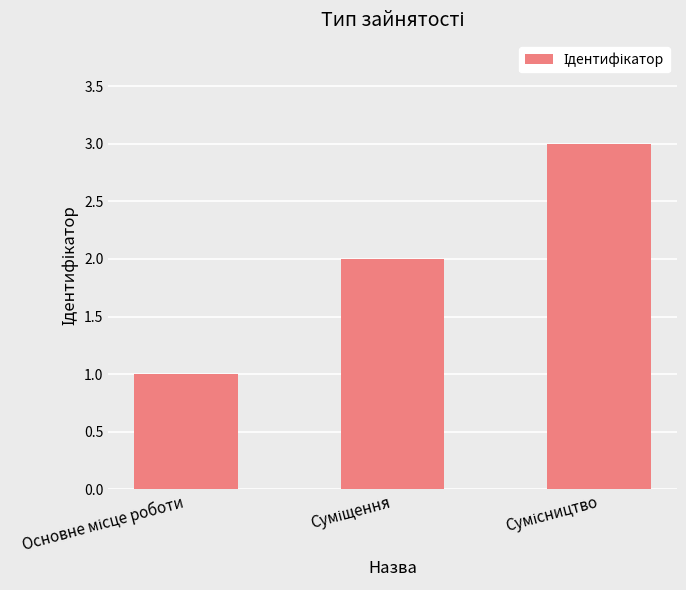

What is the smallest value displayed?

1